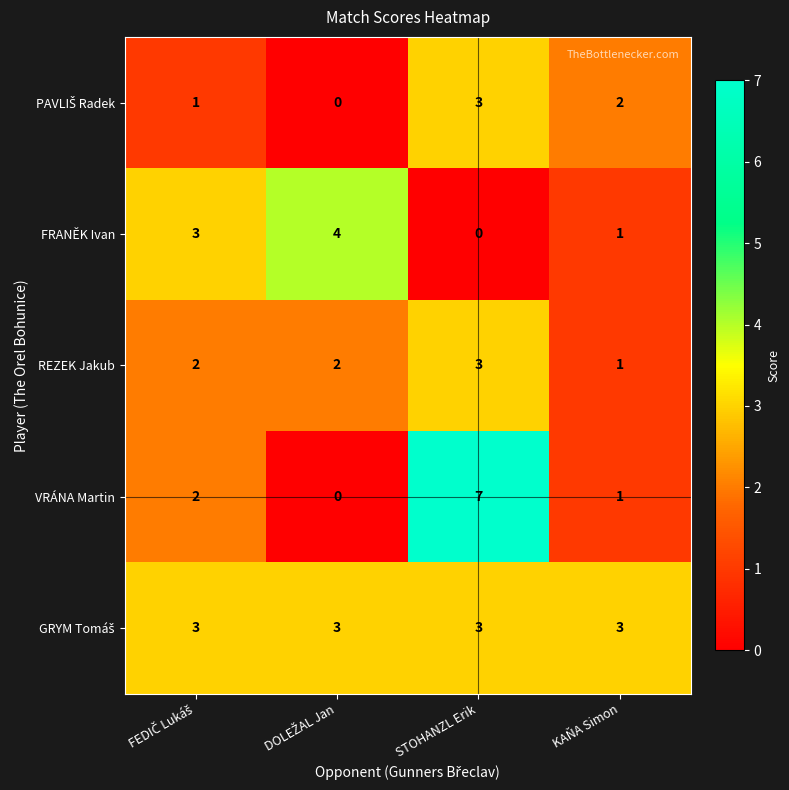

What is the highest value of the VRÁNA Martin series?

7